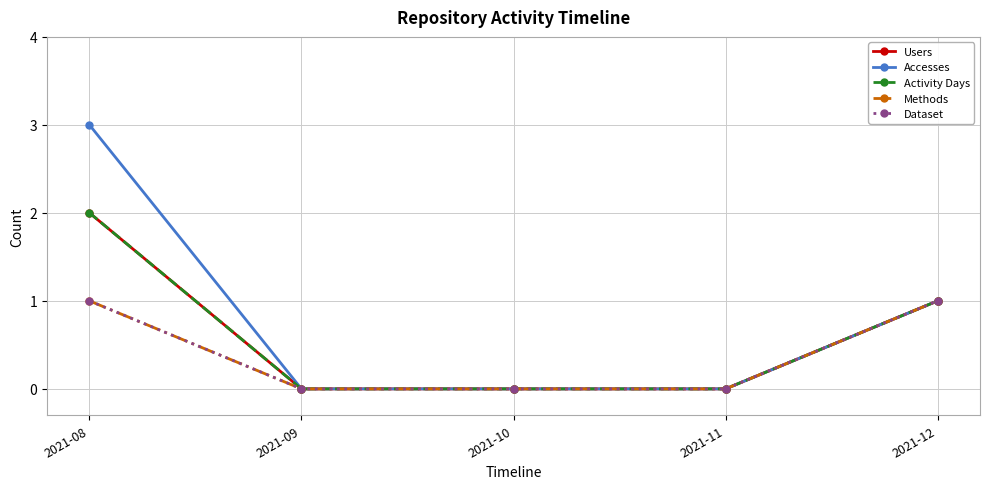

True or false: Activity Days and Methods intersect in this chart.

False